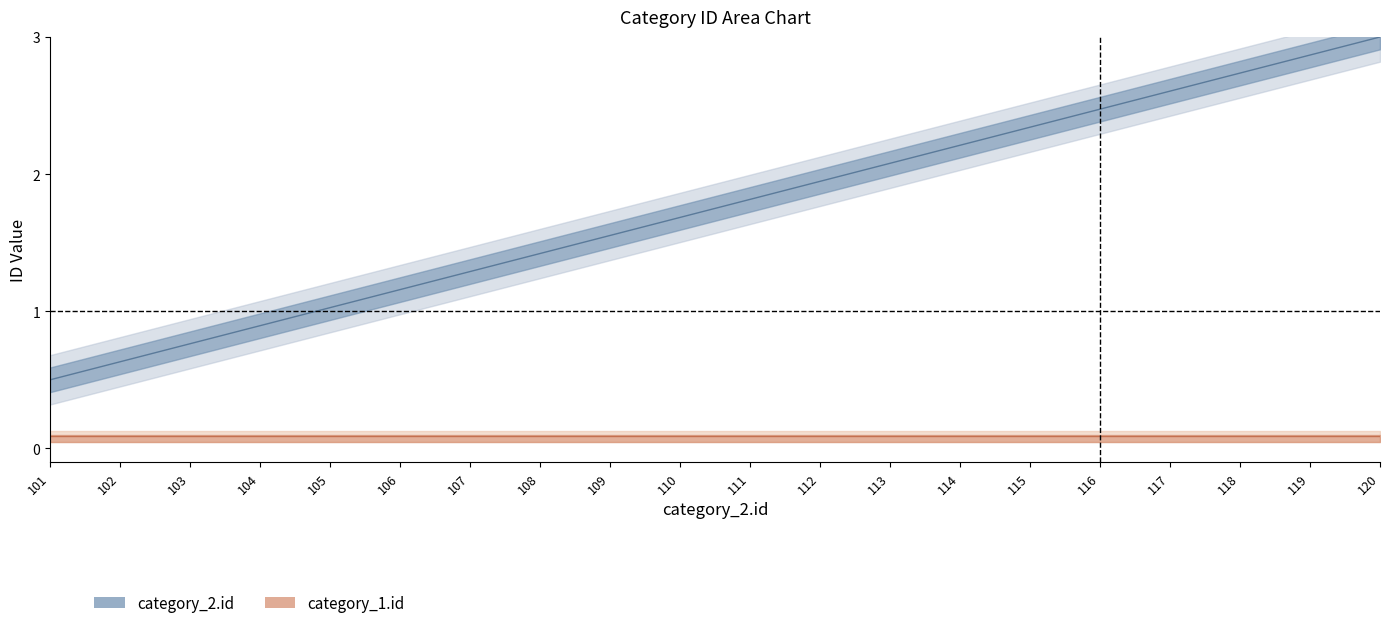

What is the value of the 1st point from the left?

0.5